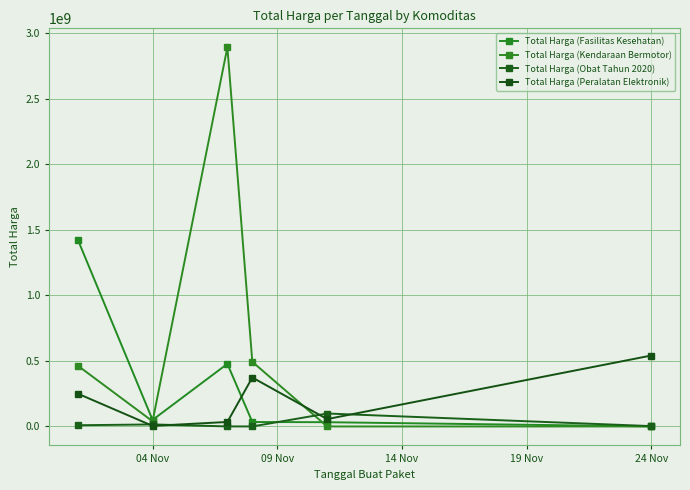

Which series has the largest total across all categories?

Total Harga (Kendaraan Bermotor)